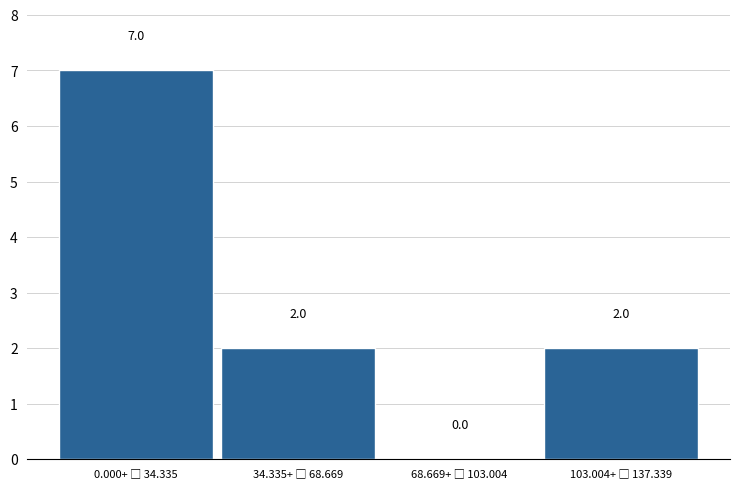

How many values are between 2 and 7?

3